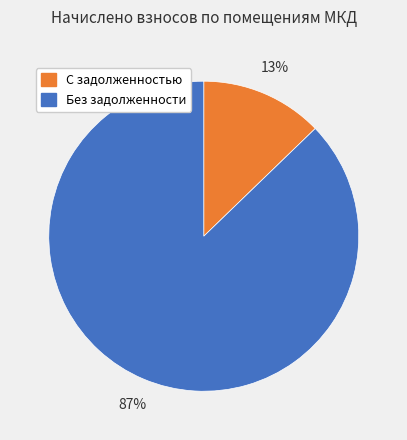

To the nearest percent, what is the difference between the largest and smallest slice percentages?

74%